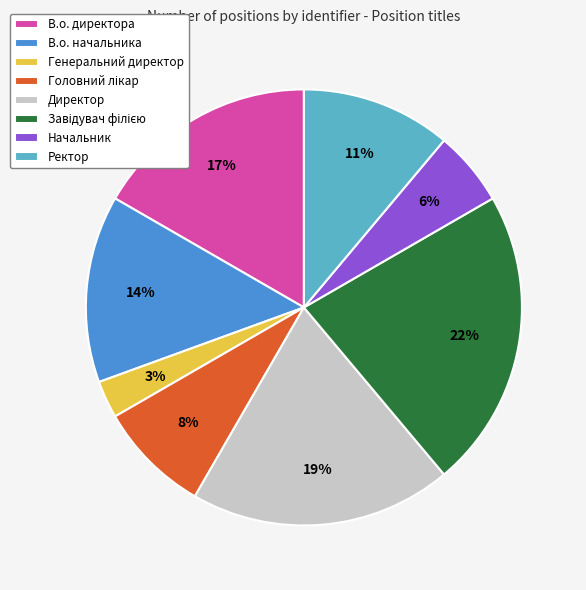

Is there a majority slice in this chart?

No